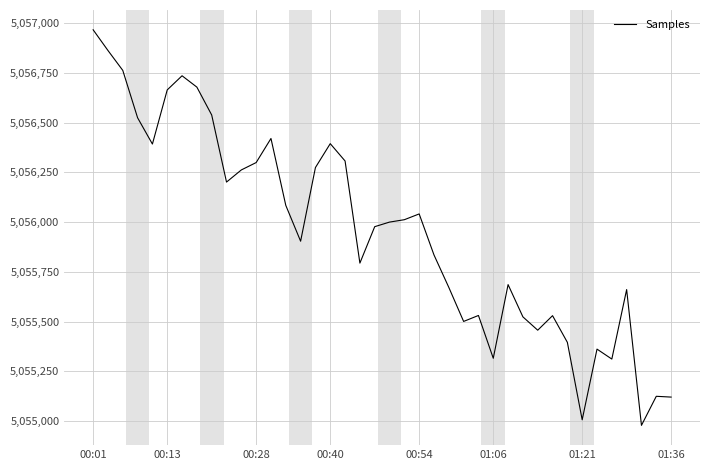

What is the minimum value shown in the chart?

5054979